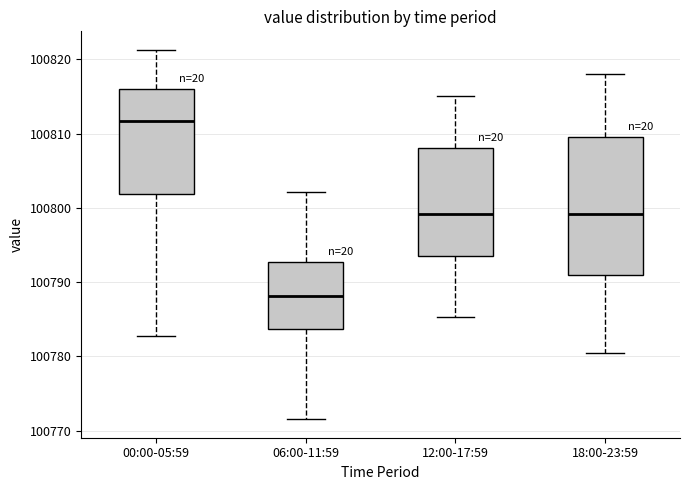

Comparing the boxes themselves (not the whiskers), which one is the tallest?

18:00-23:59